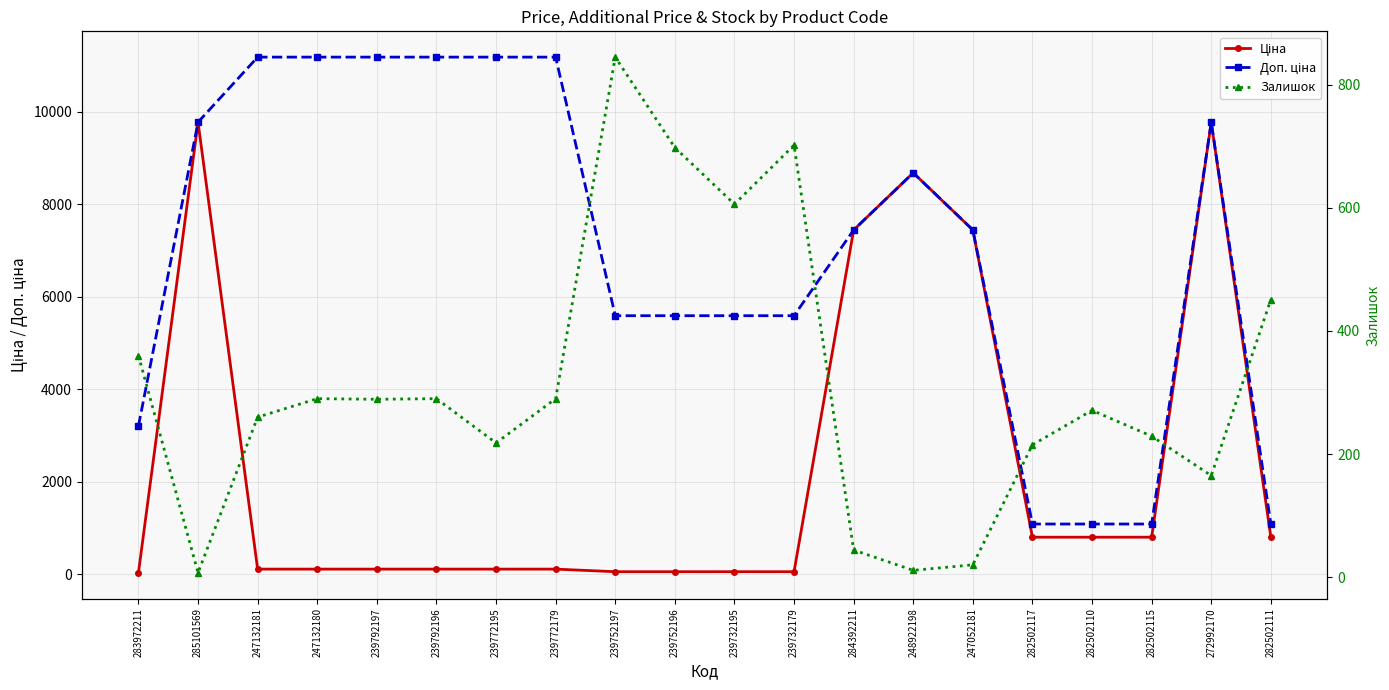

True or false: Доп. ціна and Ціна cross at least once.

False